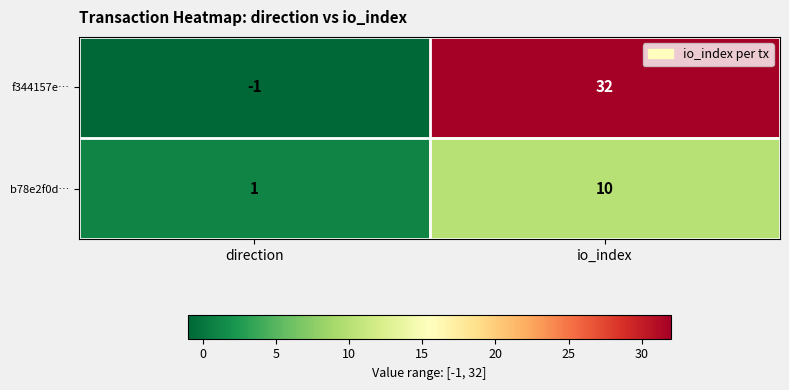

What is the greatest value displayed?

32